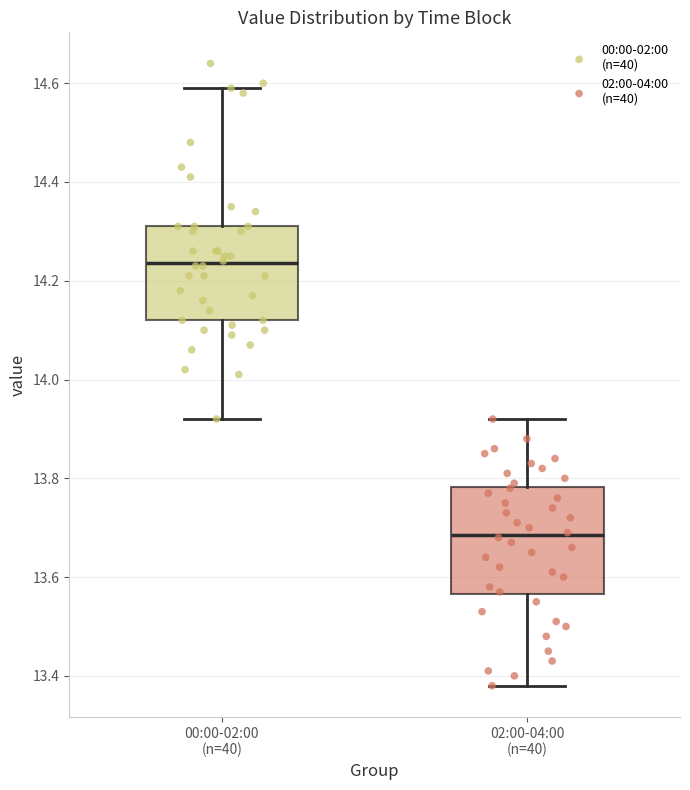

Which box's median line is the highest?

00:00-02:00 (n=40)